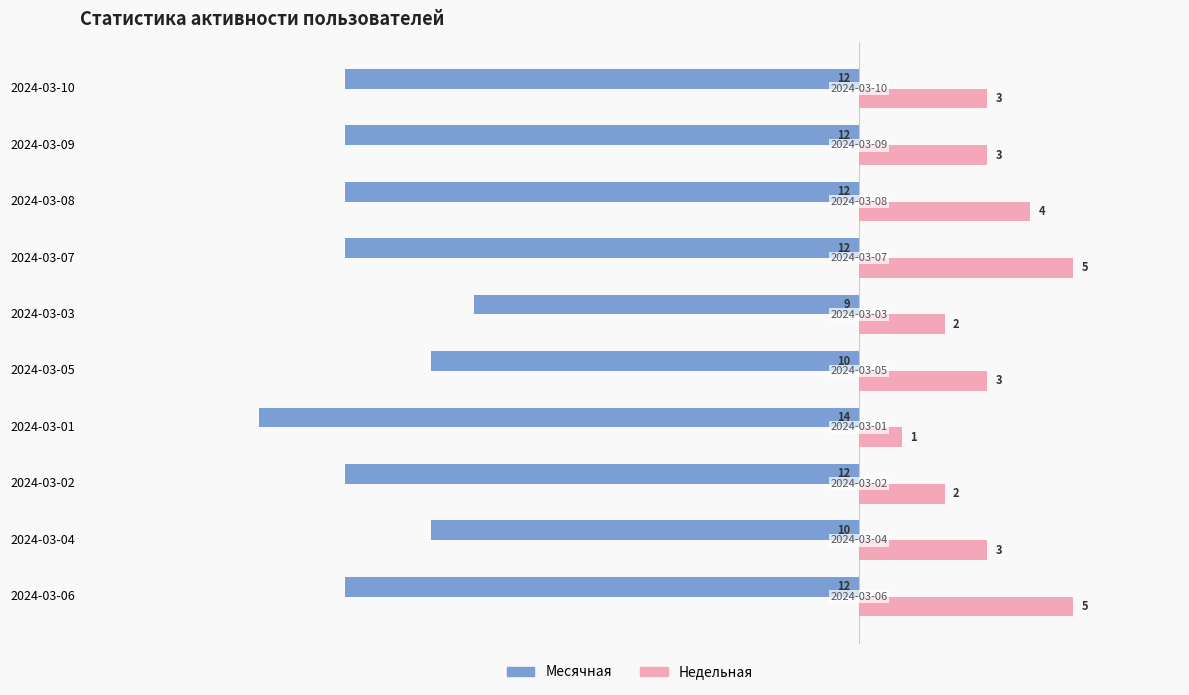

What value does the Месячная series have at 2024-03-05?

-10